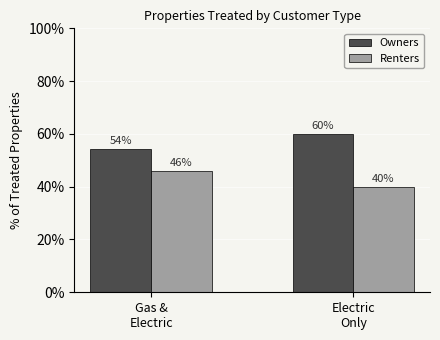

How many data points does each series have?

2